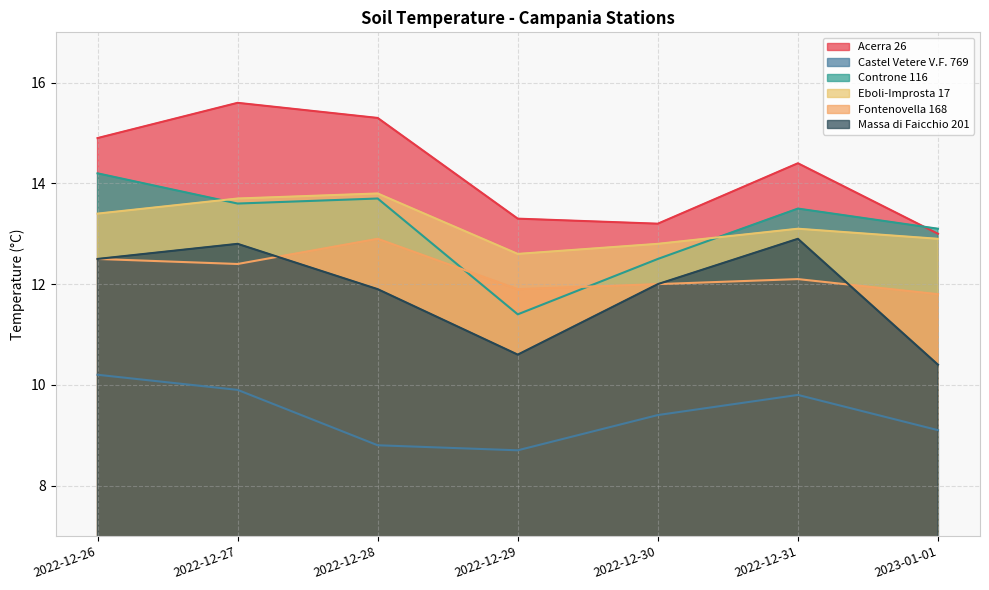

Count the number of data series in this chart.

6